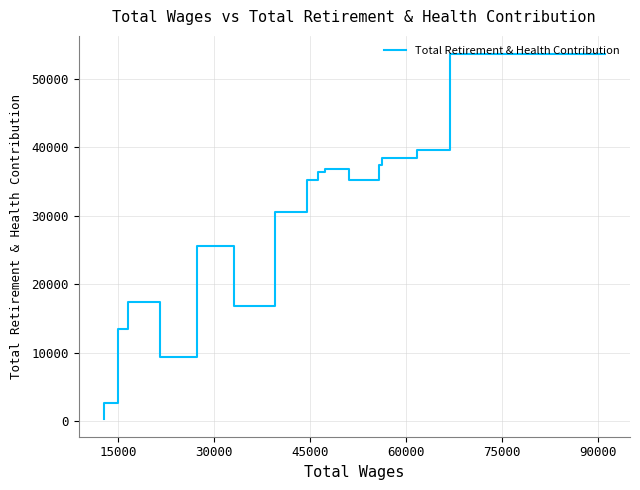

How many points are higher than both their immediate neighbors (excluding endpoints)?

3